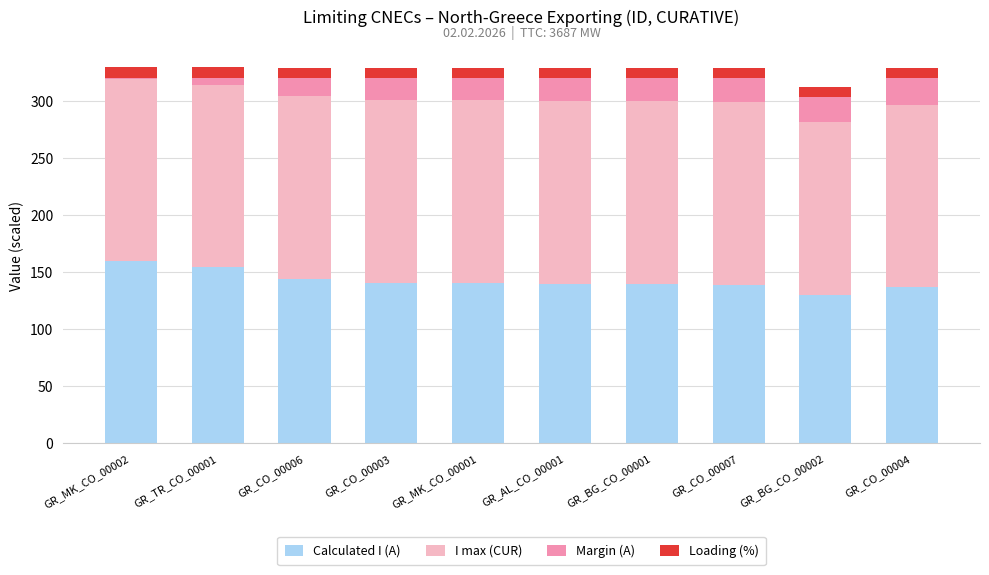

What is the total value across all series at GR_MK_CO_00001?

328.8